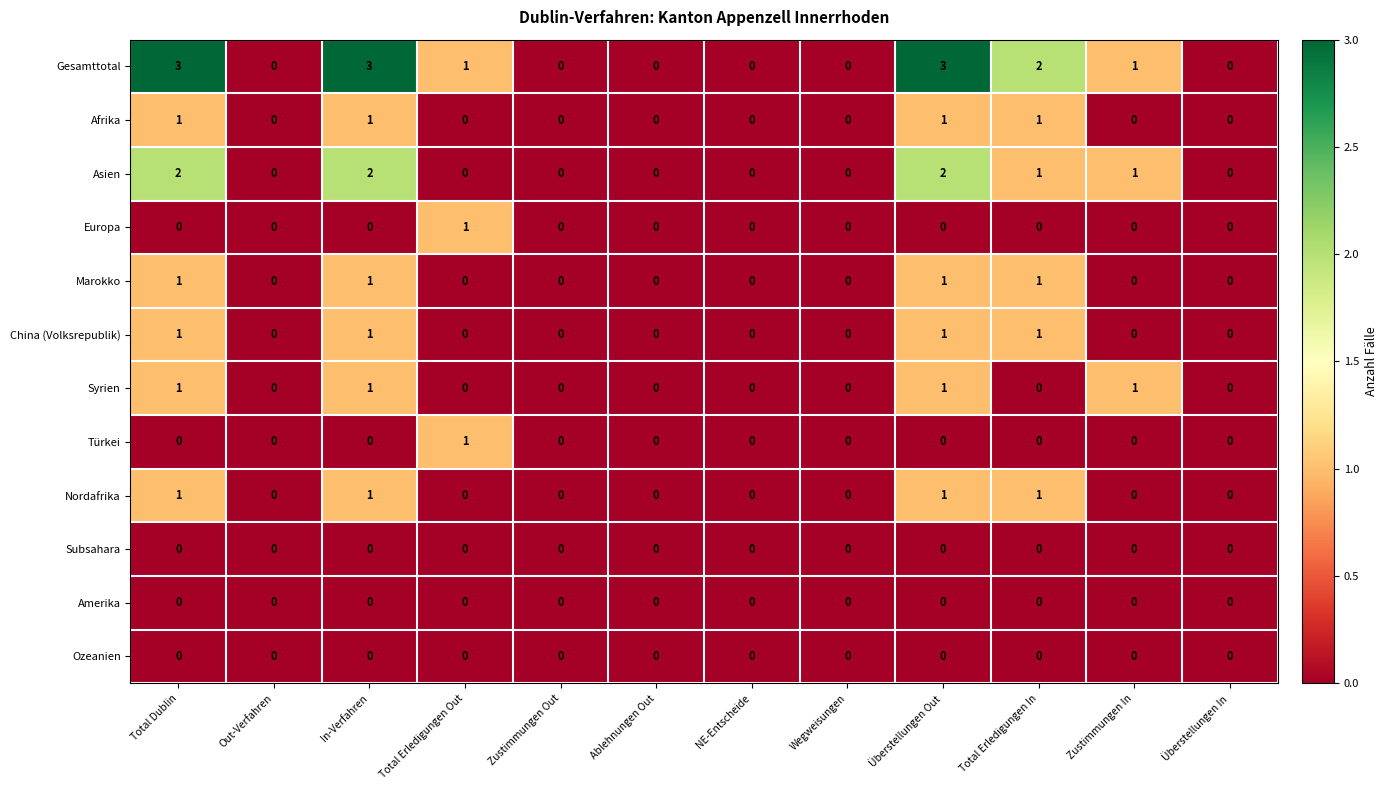

Which series has the largest range (max minus min)?

Gesamttotal